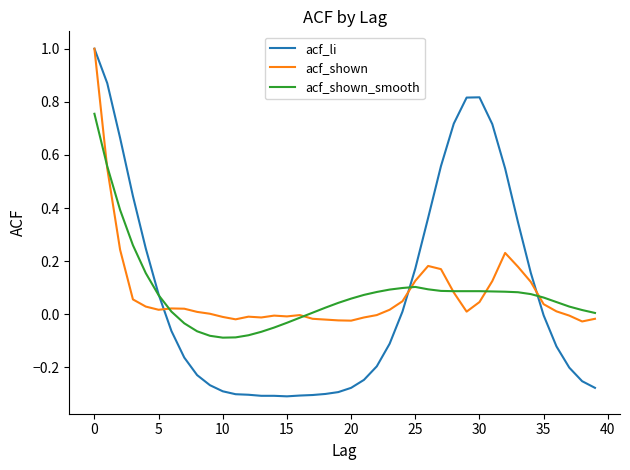

What is the maximum value for acf_shown?

1.0